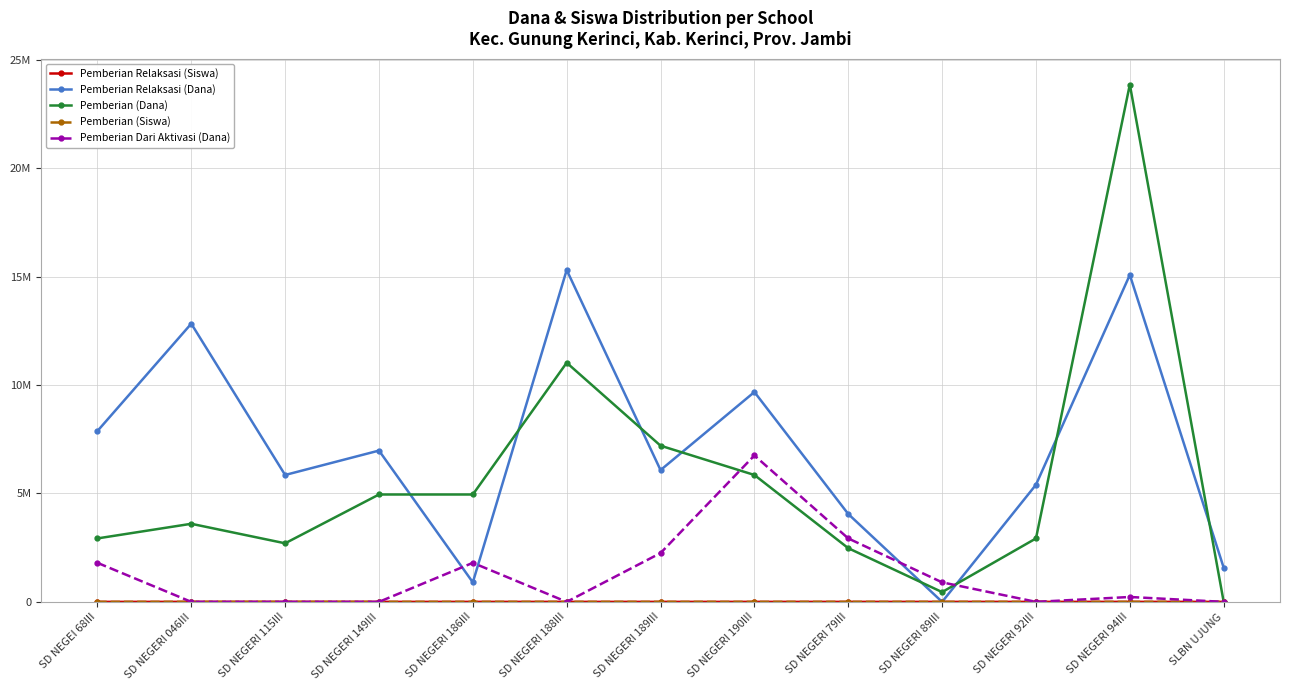

Which category has the highest value in the Pemberian (Dana) series?

SD NEGERI 94III